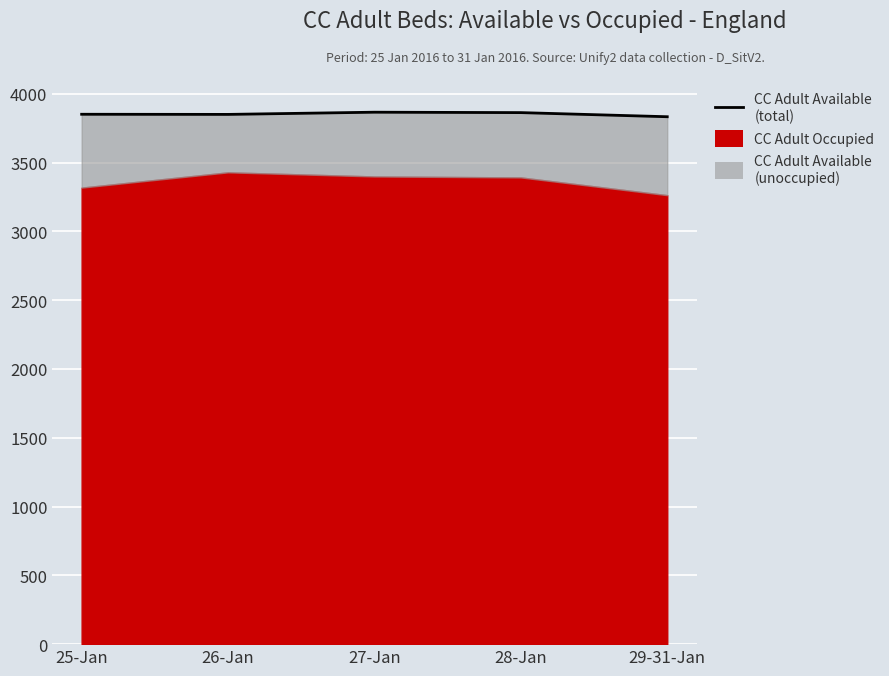

How many lines are shown in the chart?

1